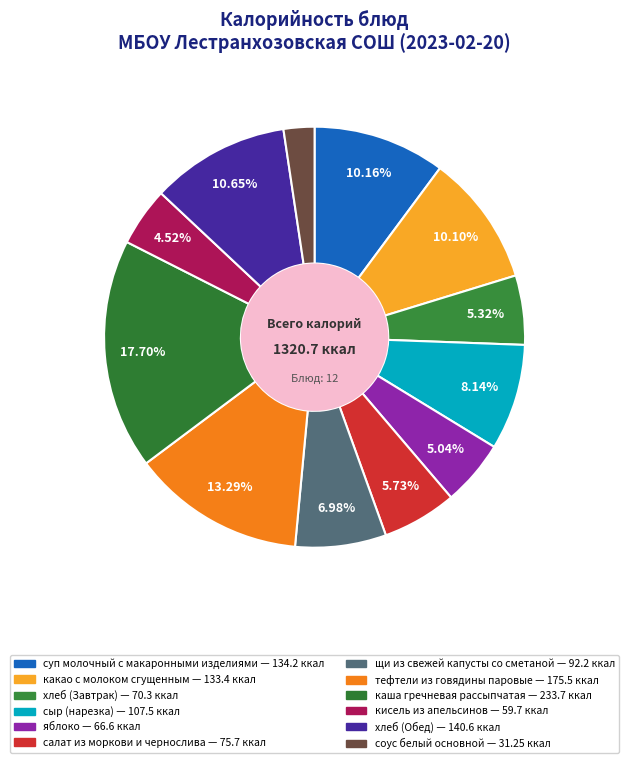

To the nearest percent, what percentage of the pie is какао с молоком сгущенным?

10%